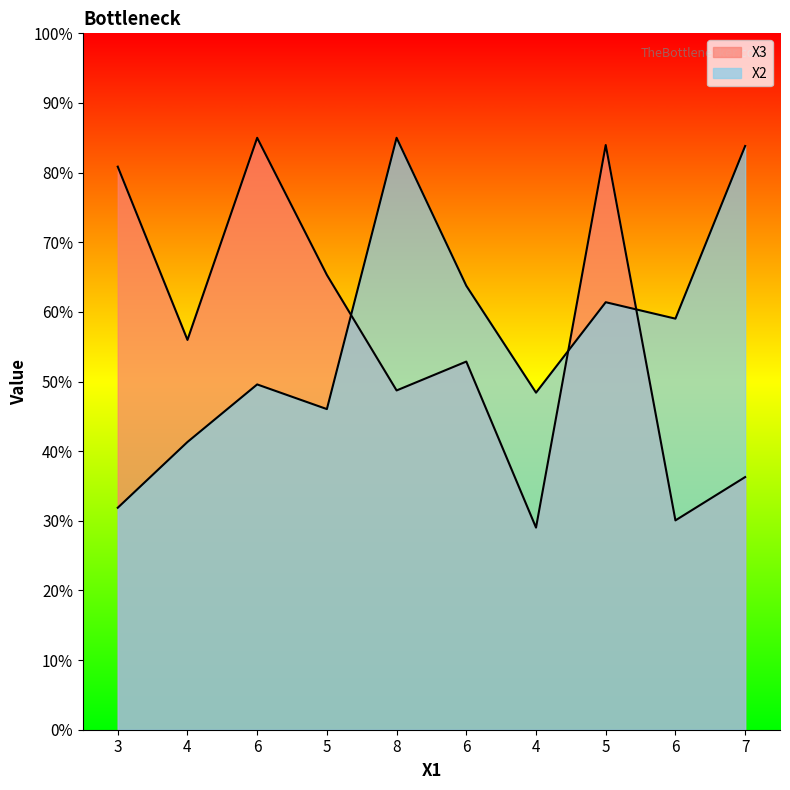

Reading left to right, extract all data points from this chart.

X2: 31.9	41.3	49.6	46.0	85.0	63.8	48.4	61.4	59.0	83.8
X3: 80.9	56.0	85.0	65.3	48.7	52.9	29.0	84.0	30.1	36.3